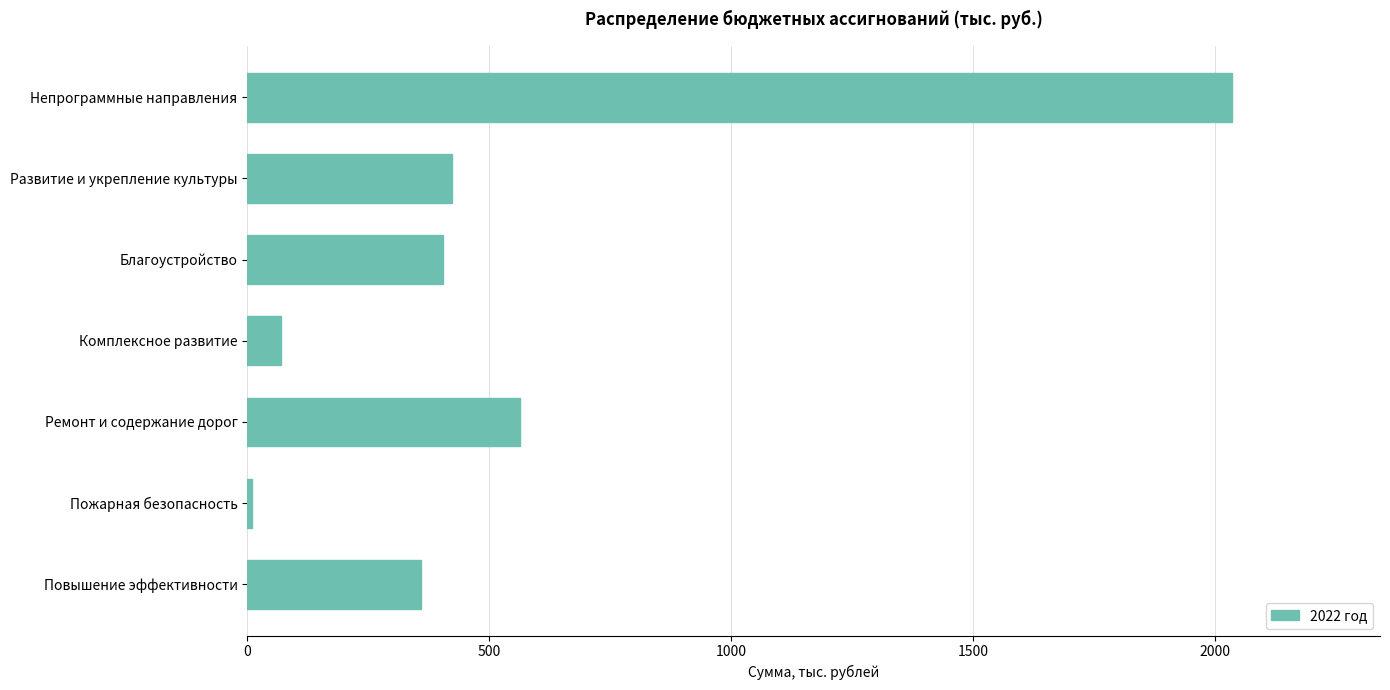

Reading bottom to top, what are all the values shown in this chart?

Повышение эффективности=360.0	Пожарная безопасность=10.0	Ремонт и содержание дорог=563.0	Комплексное развитие=70.0	Благоустройство=405.5	Развитие и укрепление культуры=423.4	Непрограммные направления=2036.3